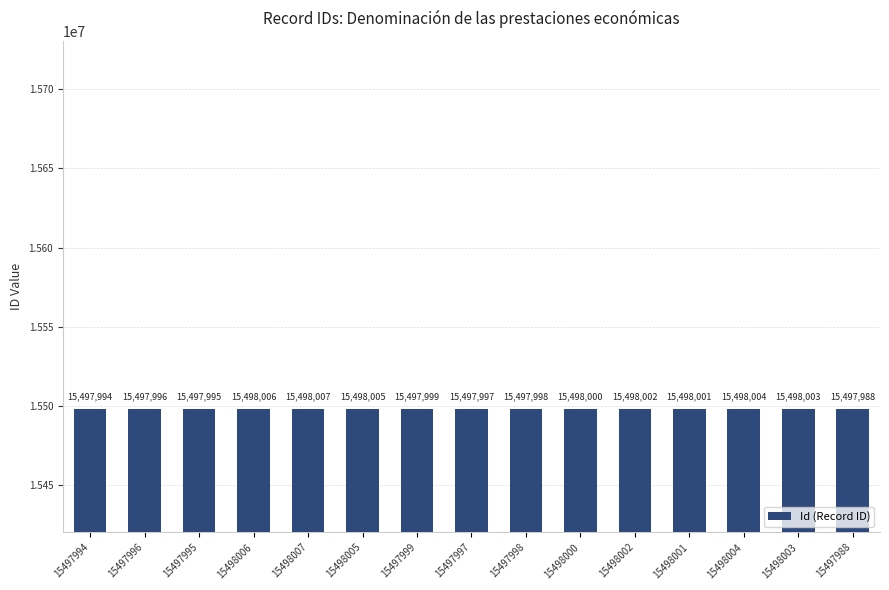

Rank the categories by value from lowest to highest.

15497988, 15497994, 15497995, 15497996, 15497997, 15497998, 15497999, 15498000, 15498001, 15498002, 15498003, 15498004, 15498005, 15498006, 15498007